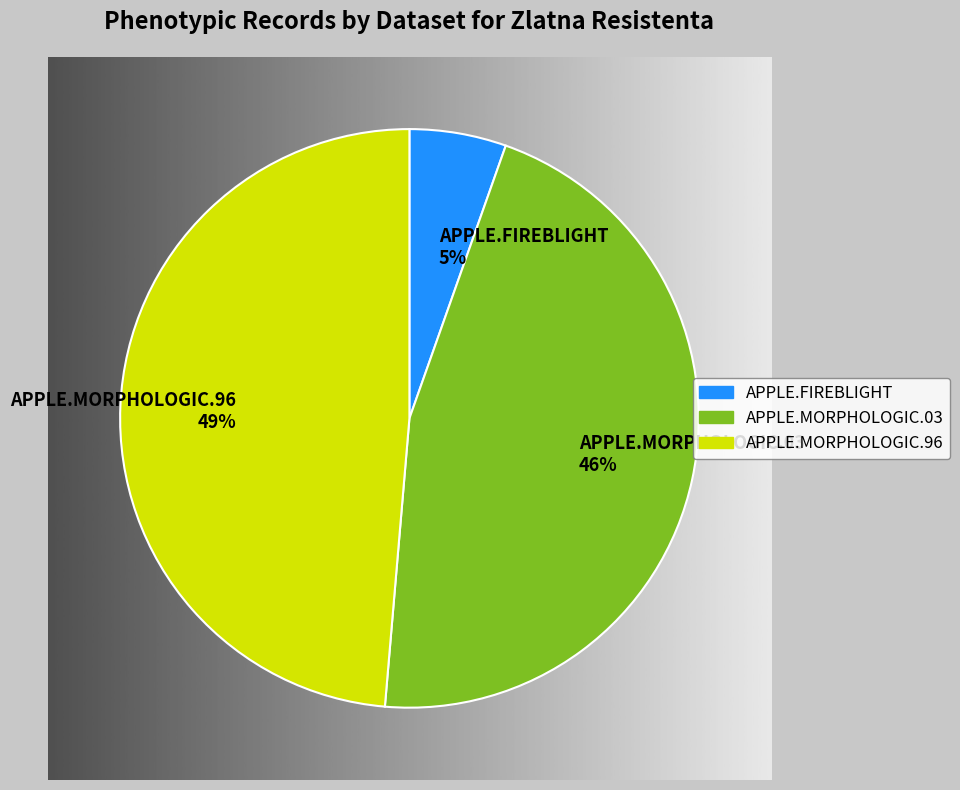

What percentage is the APPLE.MORPHOLOGIC.03 slice, to the nearest percent?

46%